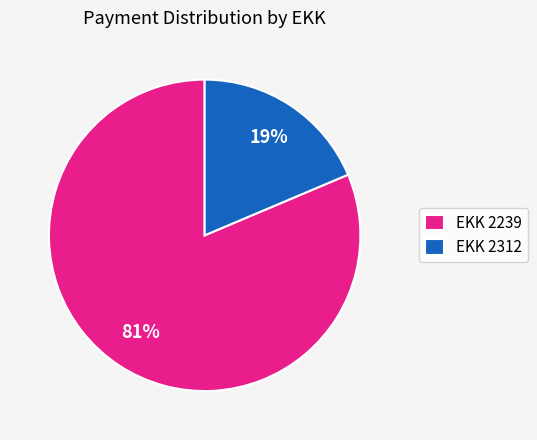

Do EKK 2239 and EKK 2312 together represent more than half of the pie?

Yes